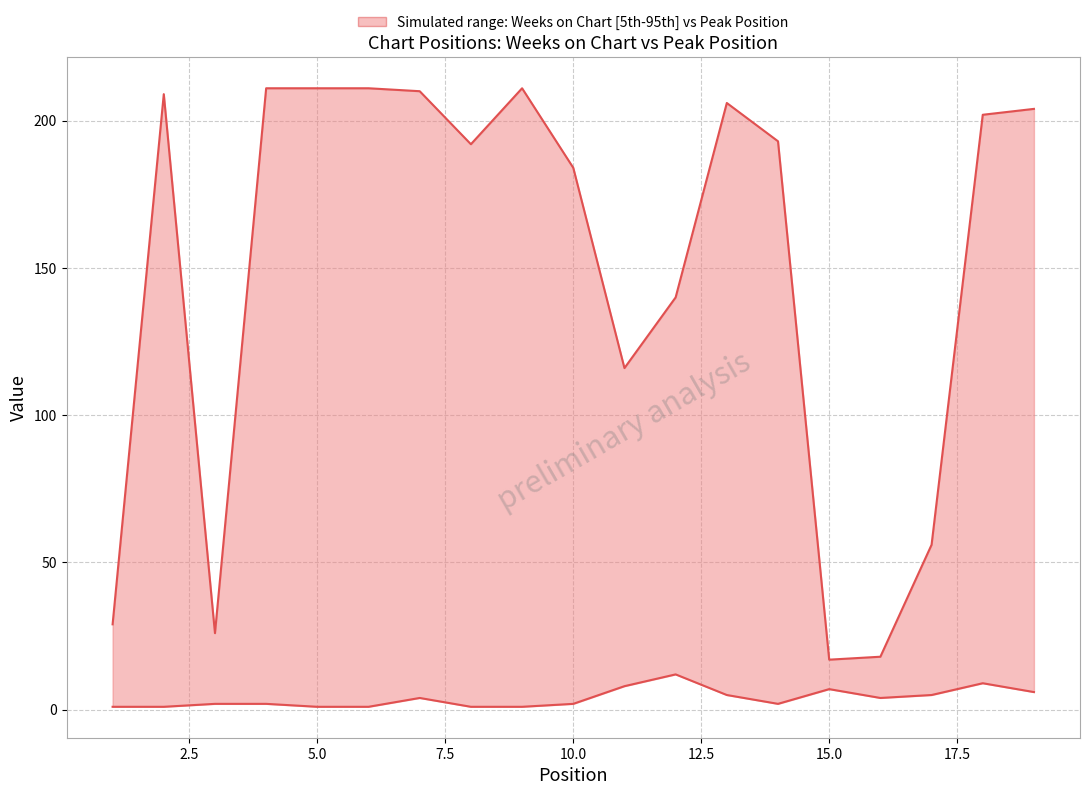

How many lines are shown in the chart?

2